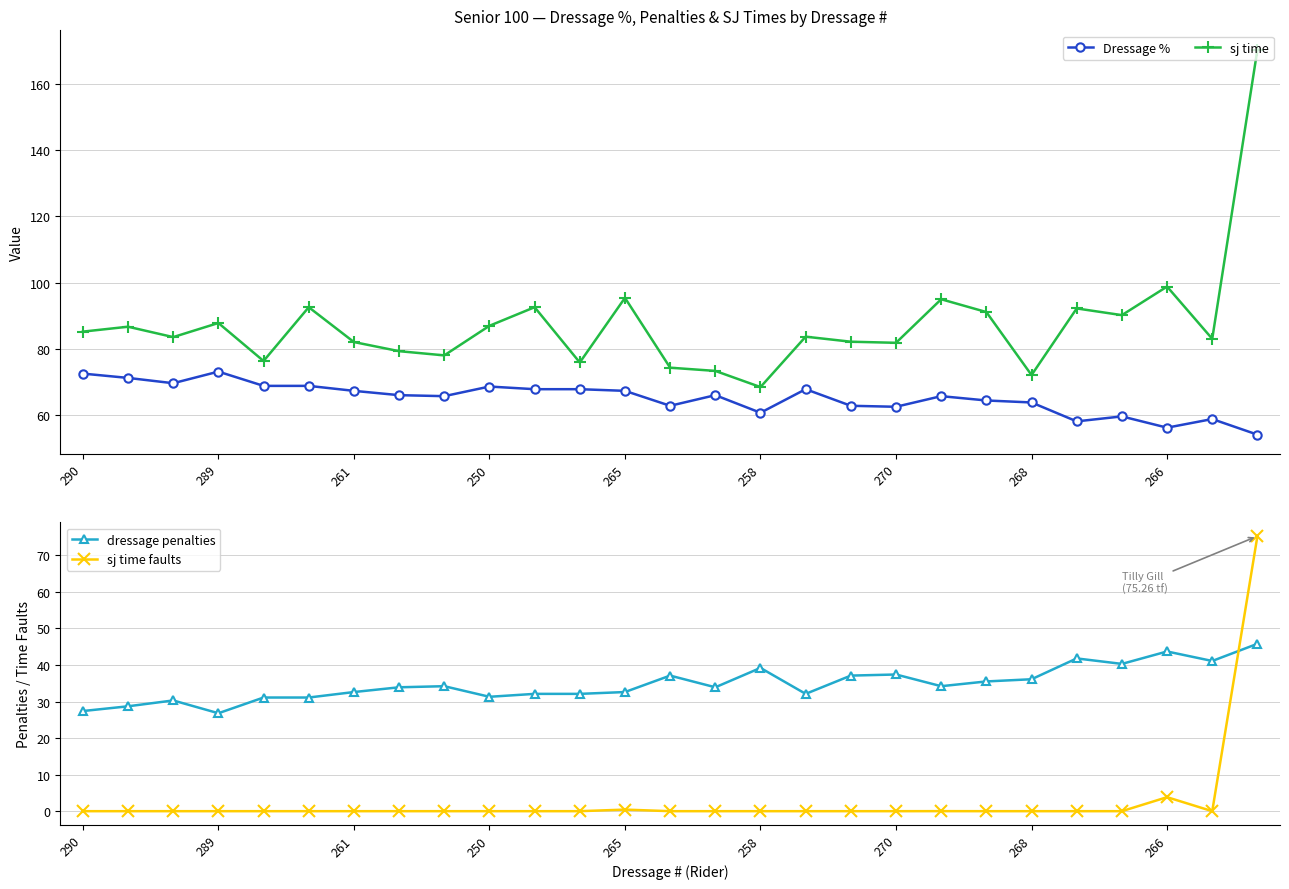

The value of sj time at 290 is 85.2. True or false?

True